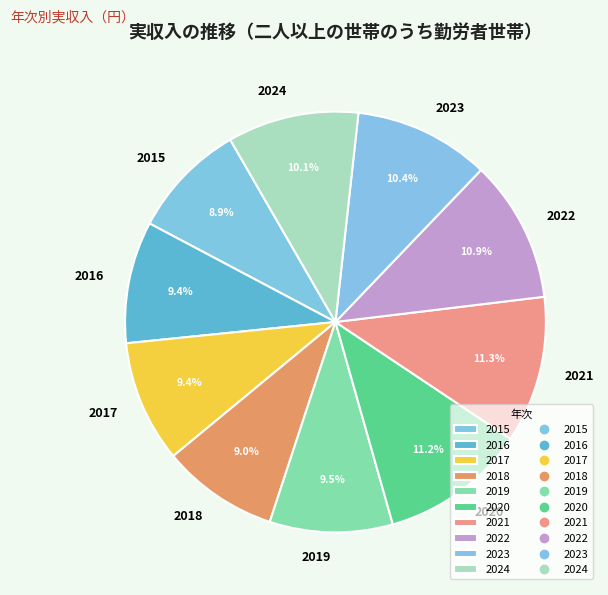

Does any single category account for the majority?

No